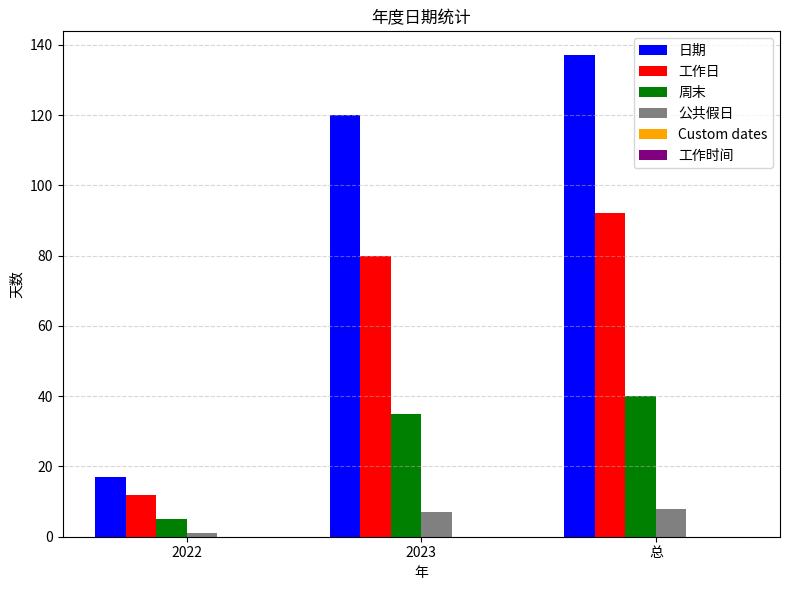

How many values in the 日期 series are below 120?

1